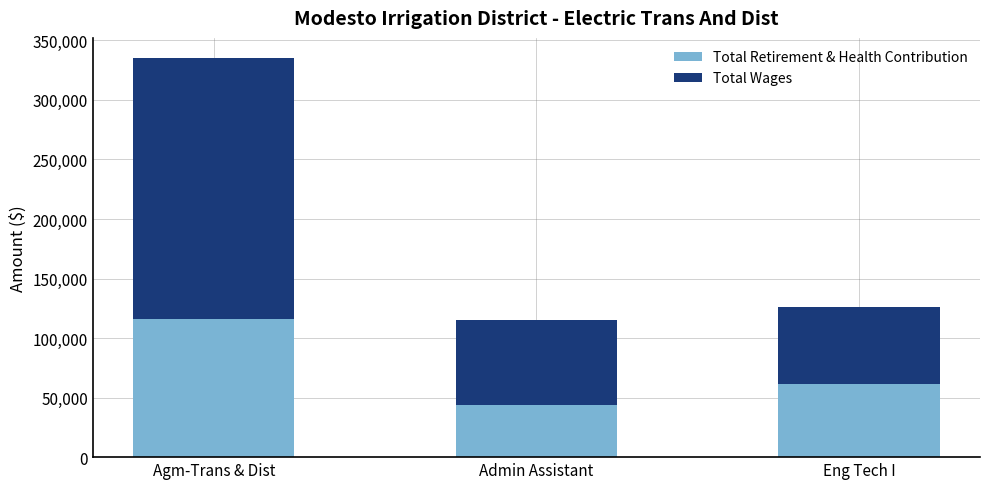

What is the sum of all Total Retirement & Health Contribution values?

221167